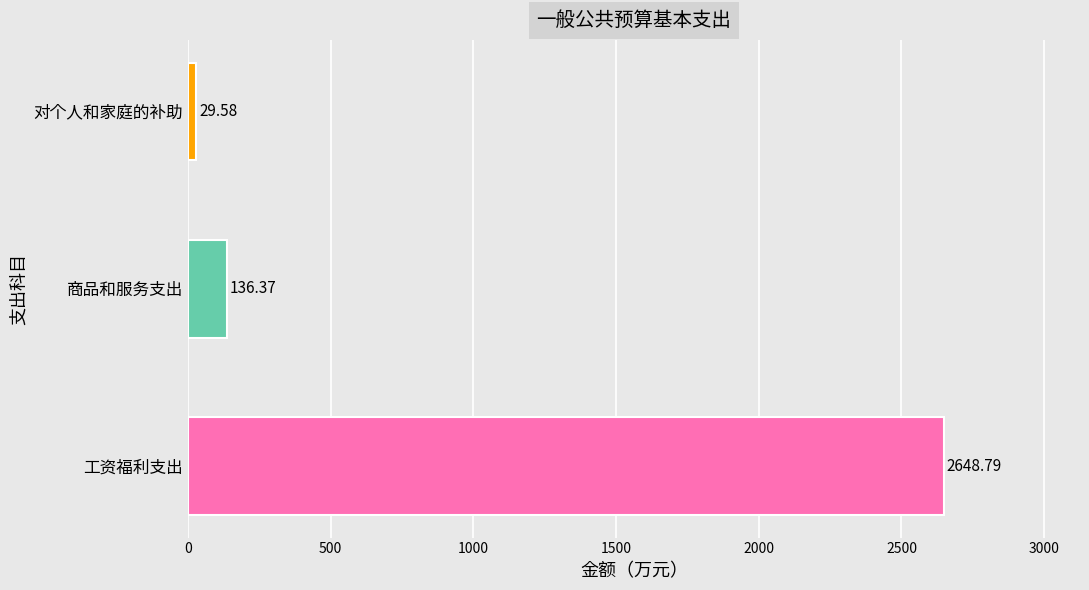

How many bars are there in total?

3